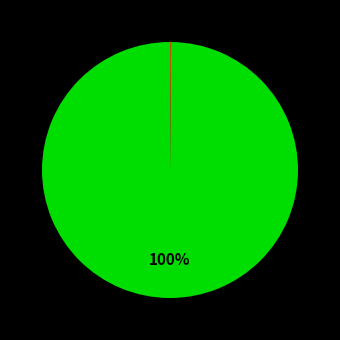

To the nearest percent, what is the difference between the largest and smallest slice percentages?

100%